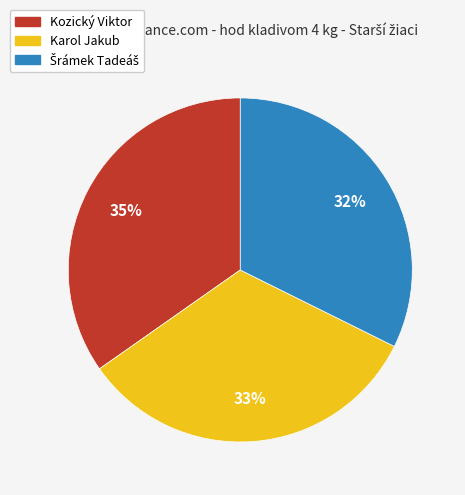

The Karol Jakub slice represents 27% of the pie. True or false?

False